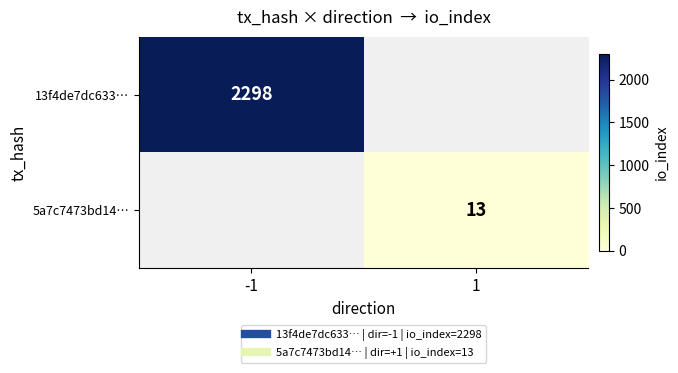

What is the sum of the 13f4de7dc633… values at -1 and 1?

2298